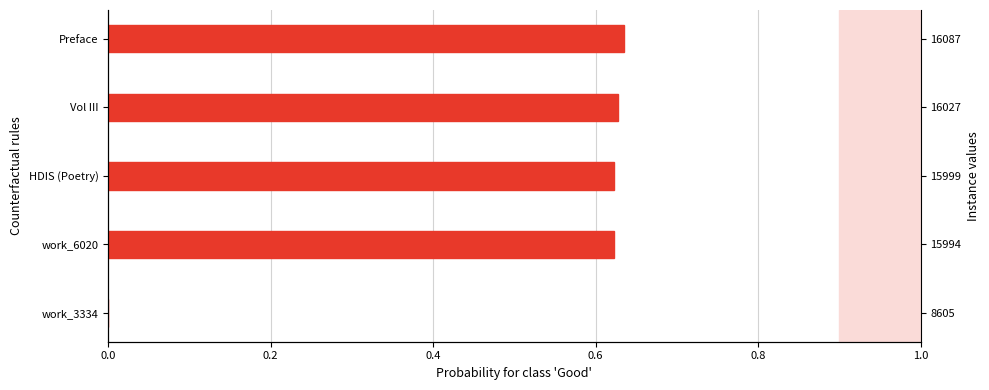

Is it true that the value at Vol III is 0.6?

True